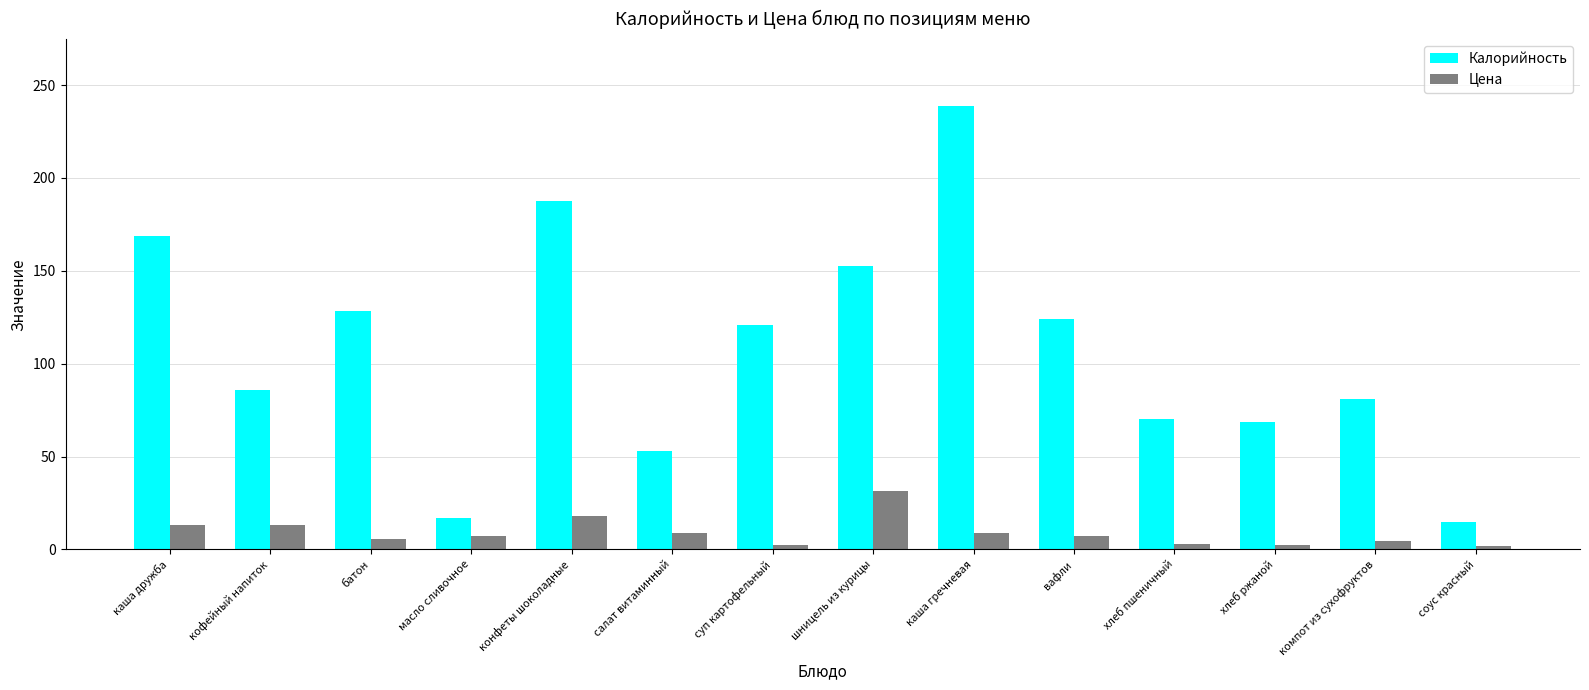

Which series has the largest total across all categories?

Калорийность